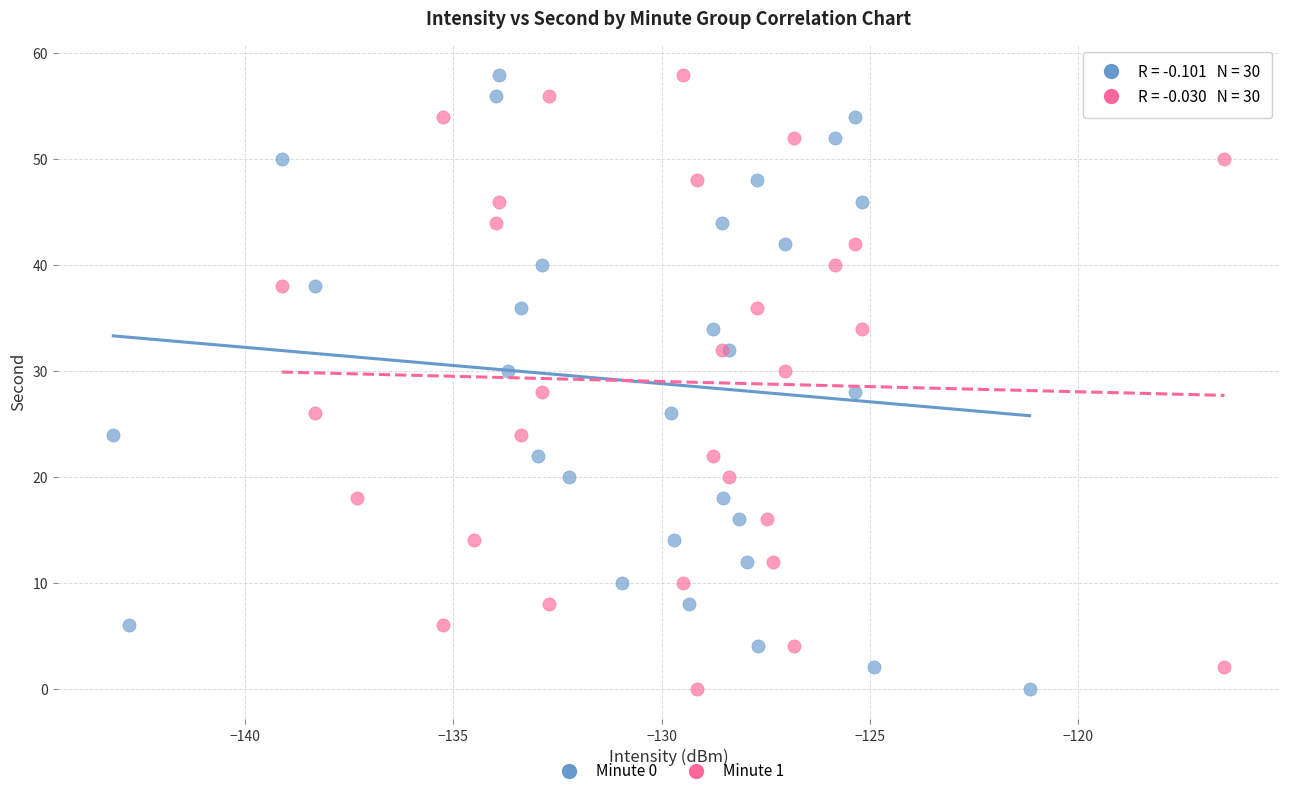

What are all the series names shown in the legend?

Minute 0, Minute 1